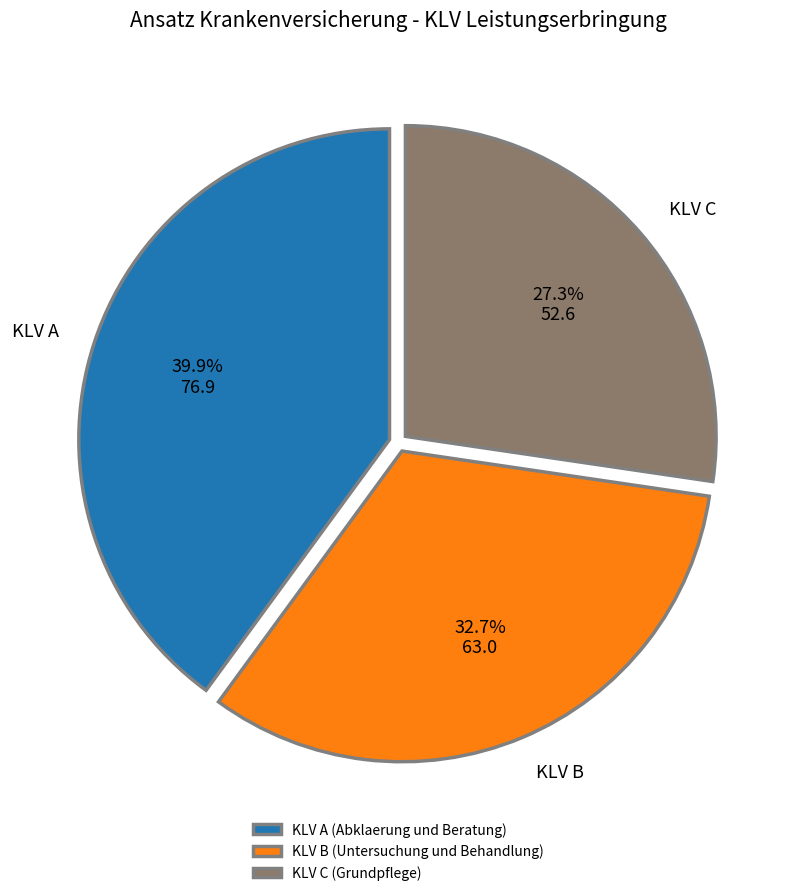

Do KLV C (Grundpflege) and KLV A (Abklaerung und Beratung) together represent more than half of the pie?

Yes